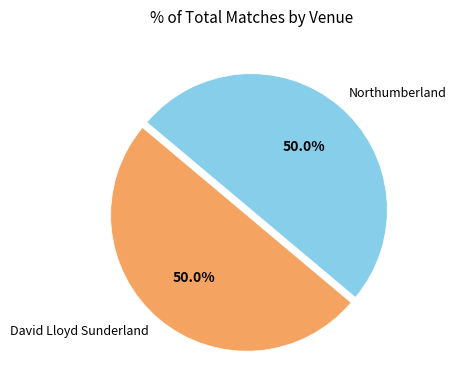

Approximately how many times larger is the value at Northumberland compared to David Lloyd Sunderland?

1.0